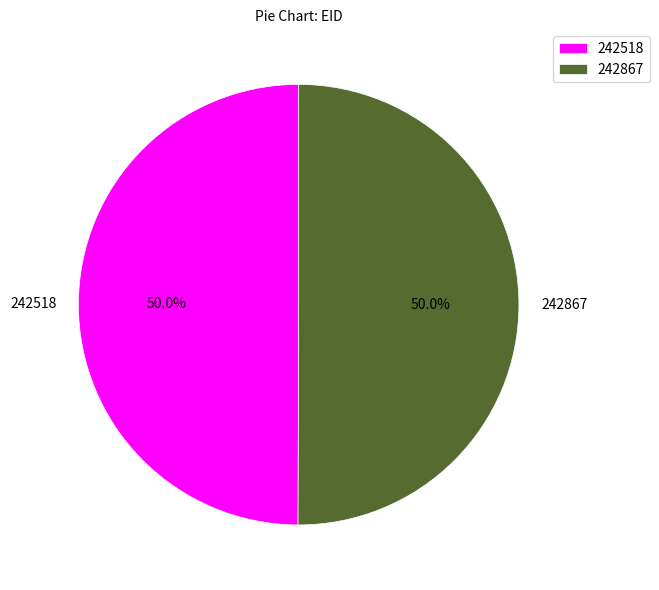

What is the ratio of the value at 242867 to the value at 242518?

1.0